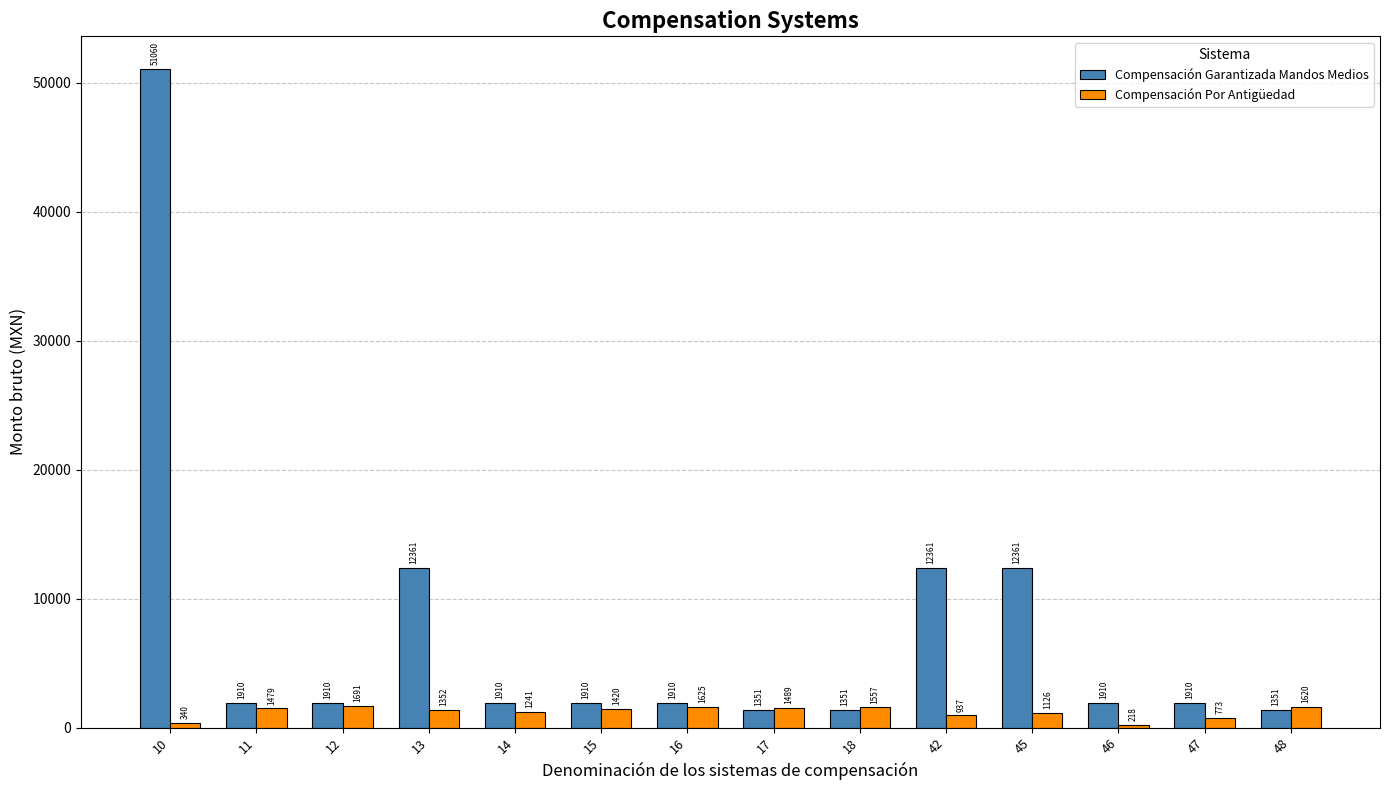

What is the sum of the Compensación Por Antigüedad values at 13 and 17?

2840.8